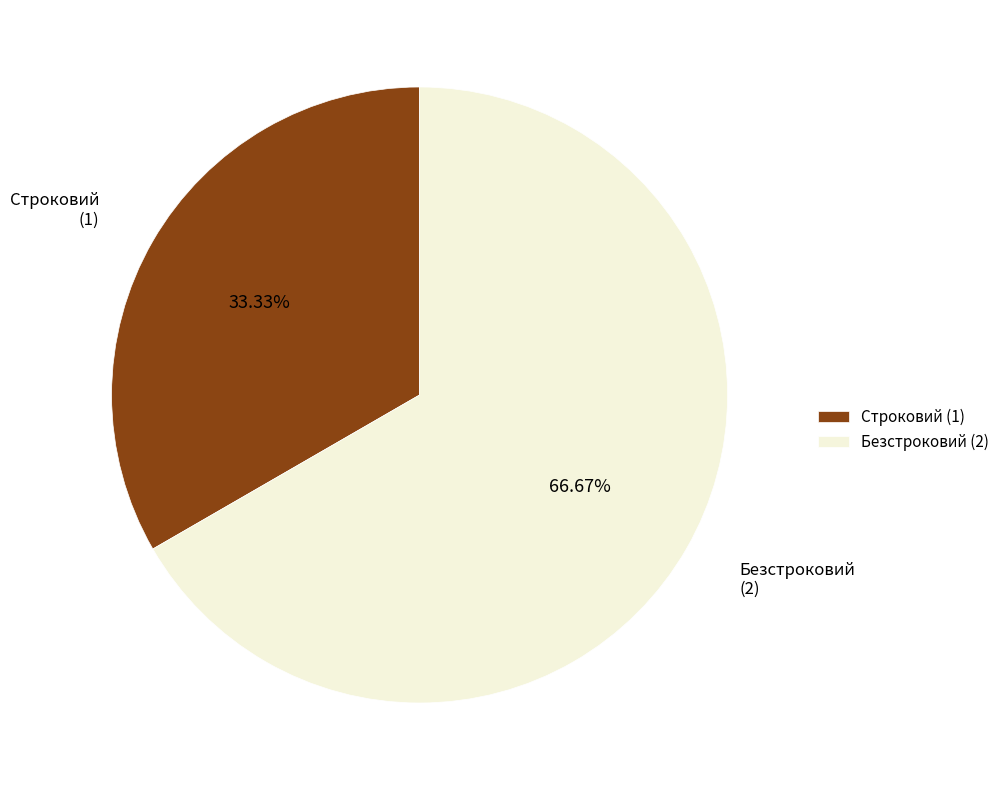

To the nearest percent, what is the combined percentage of Безстроковий and Строковий?

100%